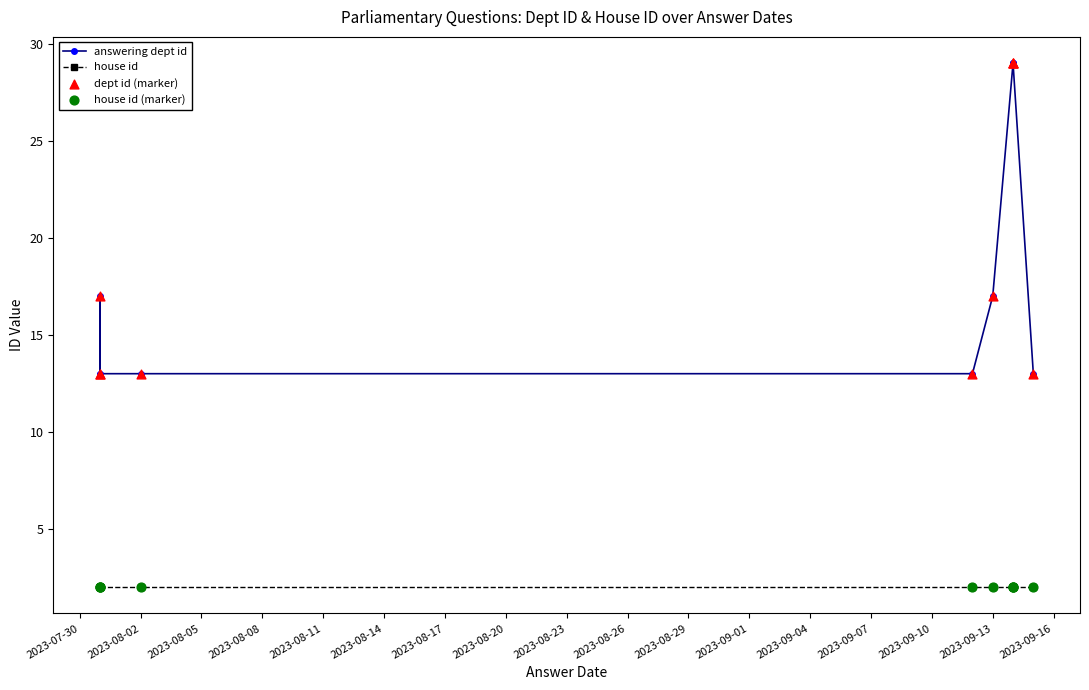

What are all the series names shown in the legend?

answering dept id, house id, dept id (marker), house id (marker)